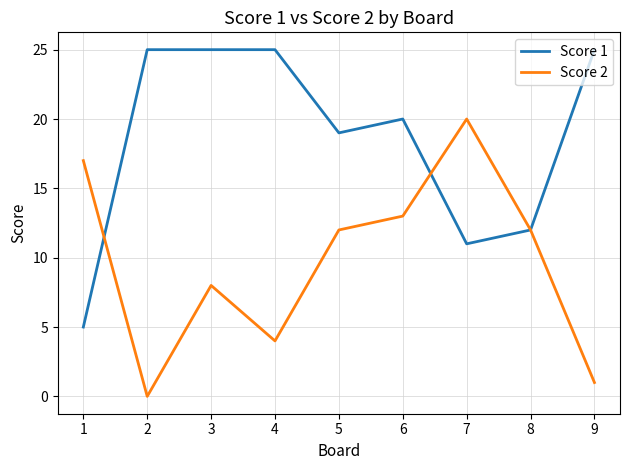

The Score 1 series shows 17 at 7. True or false?

False